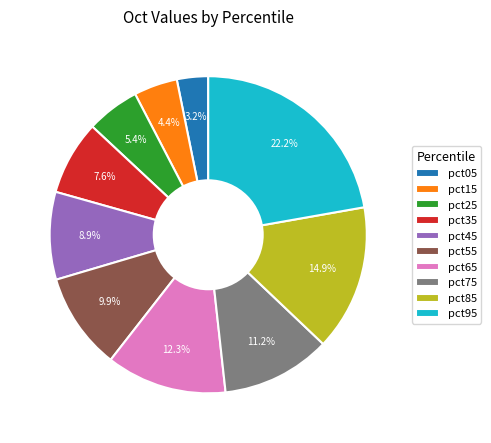

Count the number of slices in the pie.

10